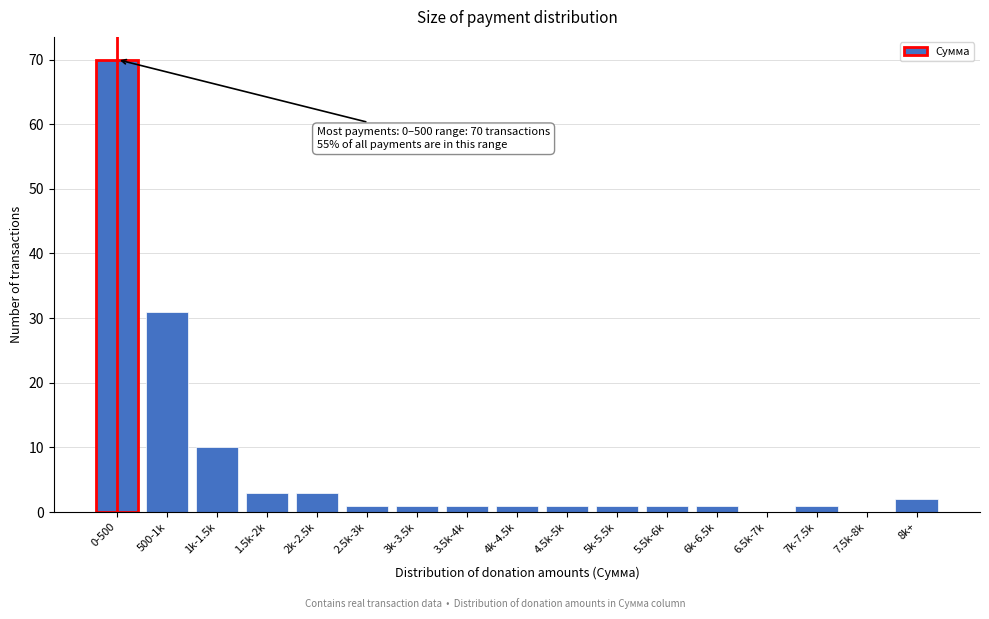

Reading right to left, extract all data points from this chart.

8k+=2	7.5k-8k=0	7k-7.5k=1	6.5k-7k=0	6k-6.5k=1	5.5k-6k=1	5k-5.5k=1	4.5k-5k=1	4k-4.5k=1	3.5k-4k=1	3k-3.5k=1	2.5k-3k=1	2k-2.5k=3	1.5k-2k=3	1k-1.5k=10	500-1k=31	0-500=70